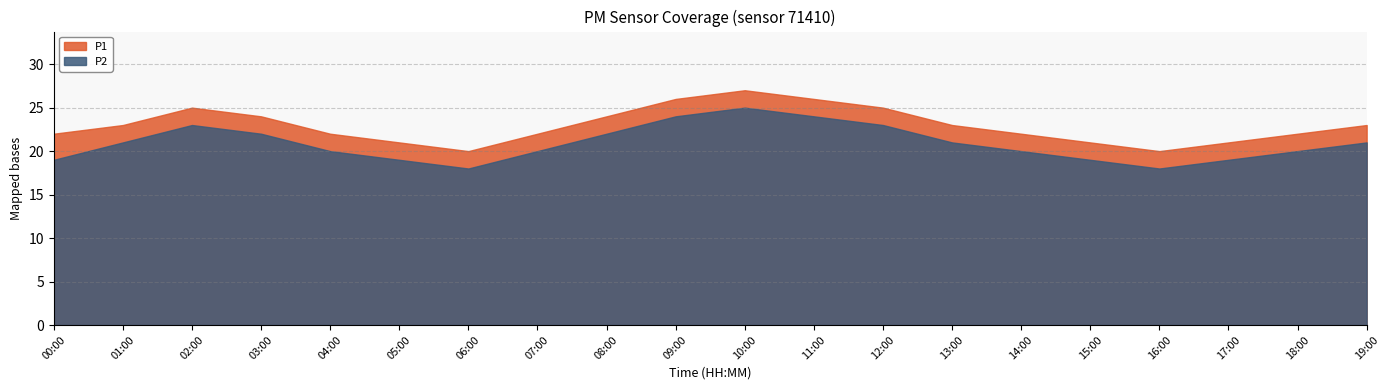

What is the maximum value for P2?

25